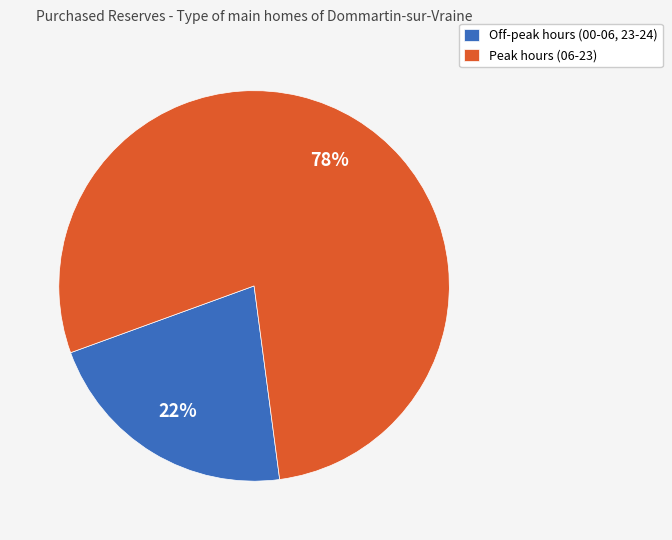

Does any single category account for the majority?

Yes